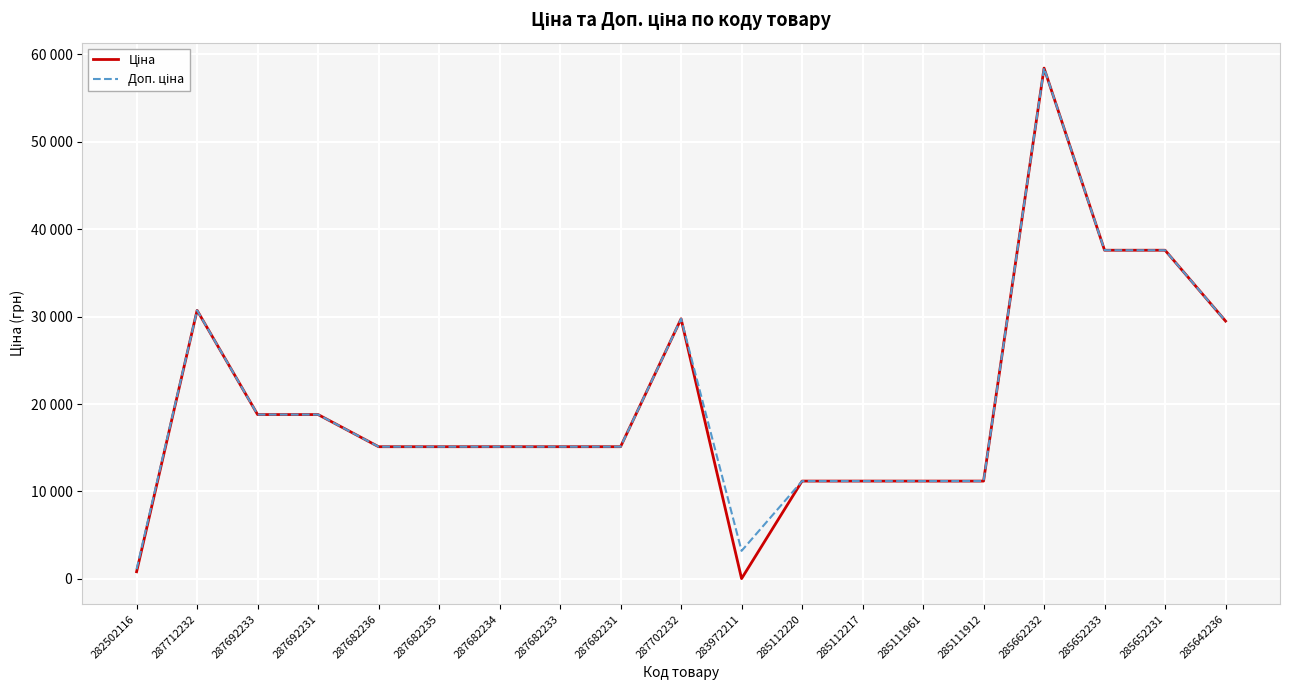

Is it true that Доп. ціна equals 18514.5 at 285112217?

False